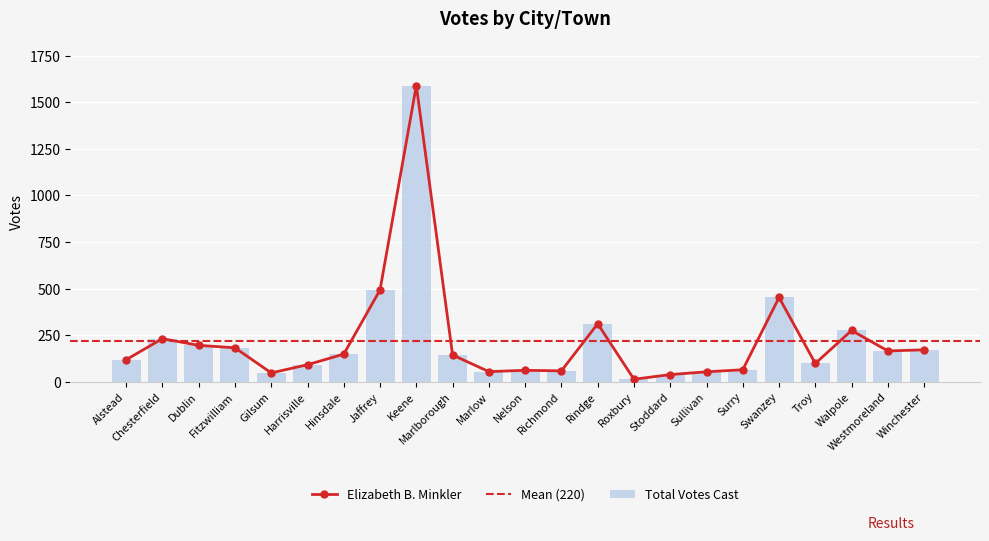

What is the label of the 17th bar from the left?

Sullivan